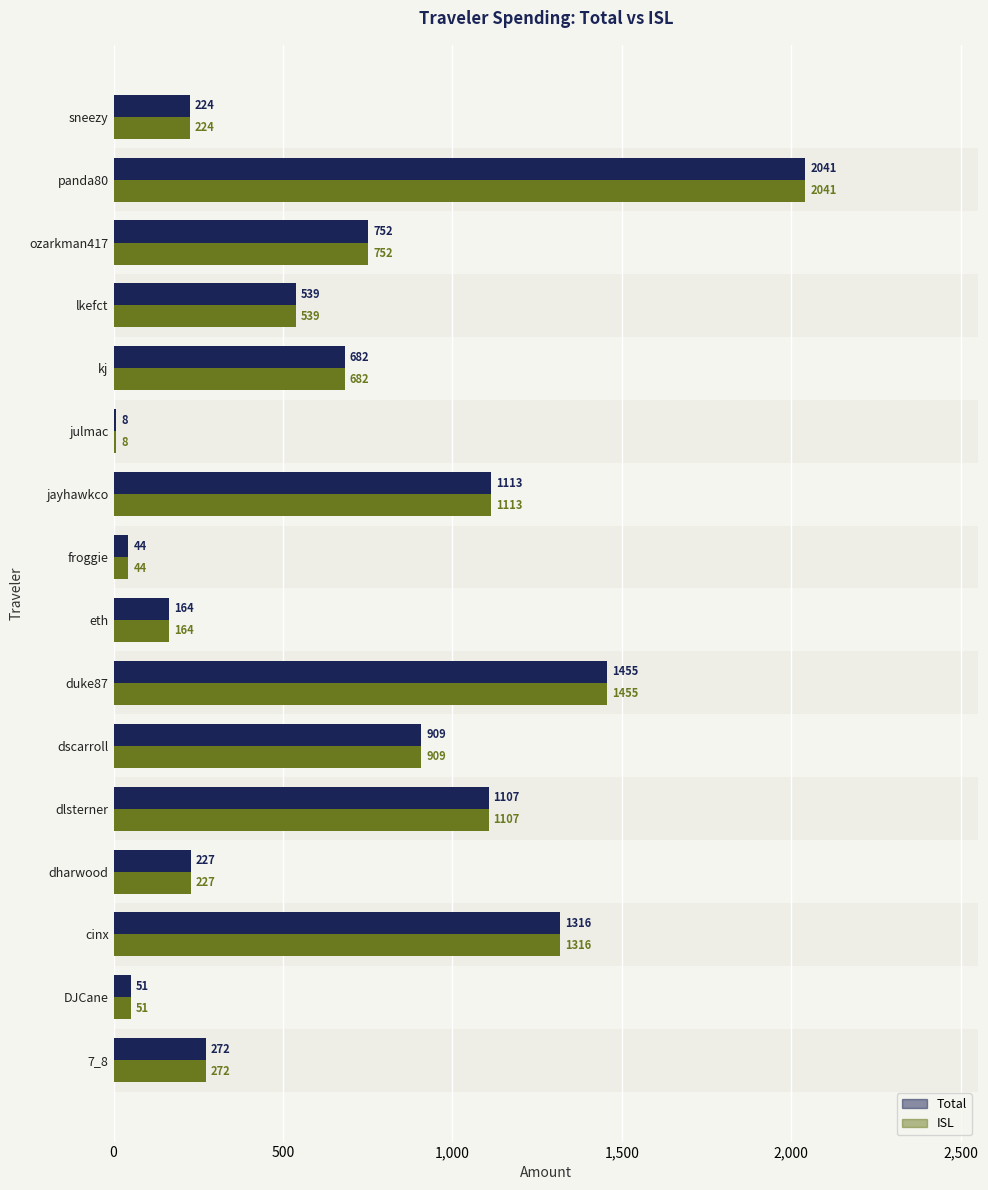

Is the value of Total at lkefct greater than the value of ISL at julmac?

Yes